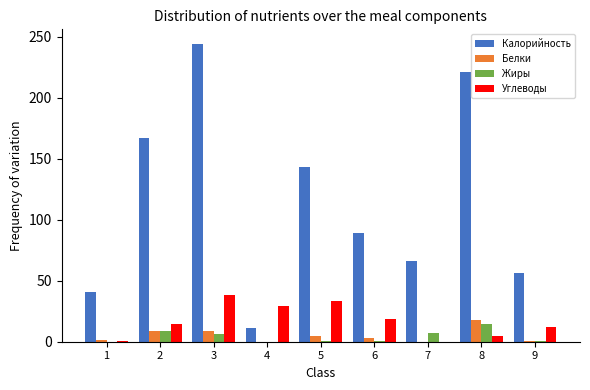

What is the spread (max minus min) of values at 8?

216.3